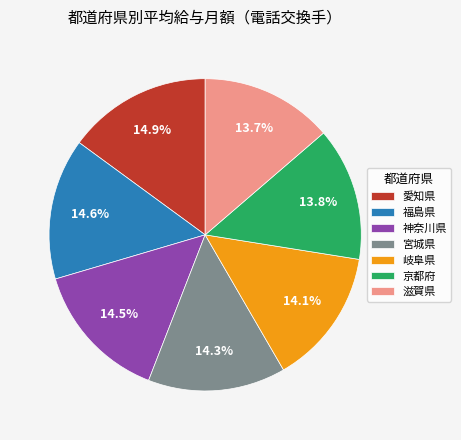

What is the total percentage of 京都府 and 滋賀県?

27.5%